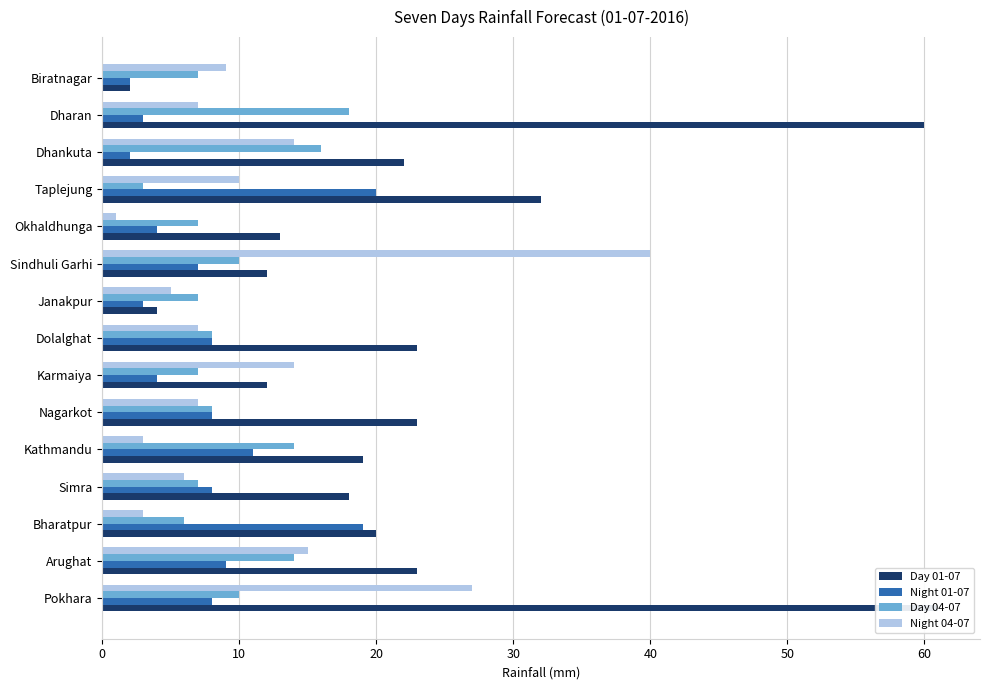

At Karmaiya, list the series in order from smallest to largest.

Night 01-07, Day 04-07, Day 01-07, Night 04-07